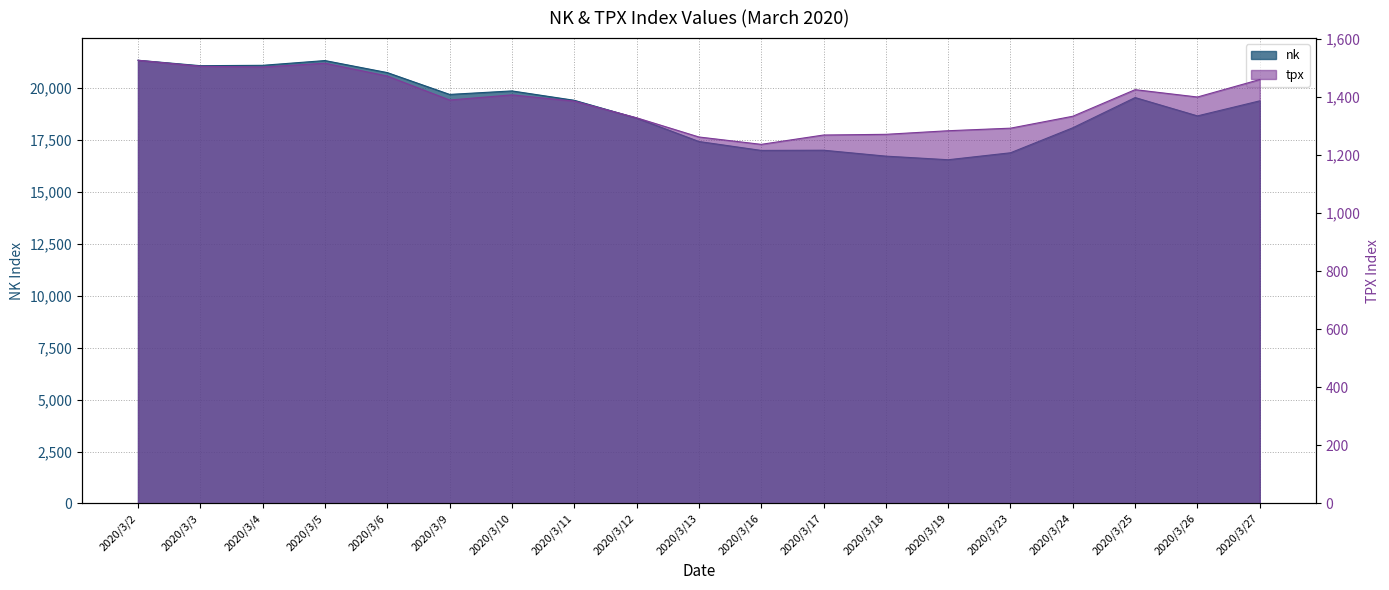

The value of tpx at 2020/3/18 is 1270.8. True or false?

True